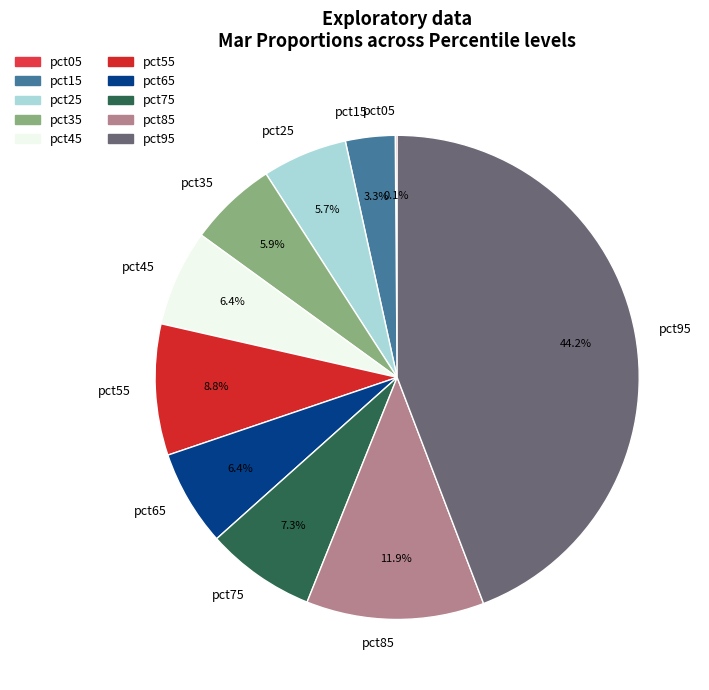

Is it true that pct55 is 3% of the pie?

False